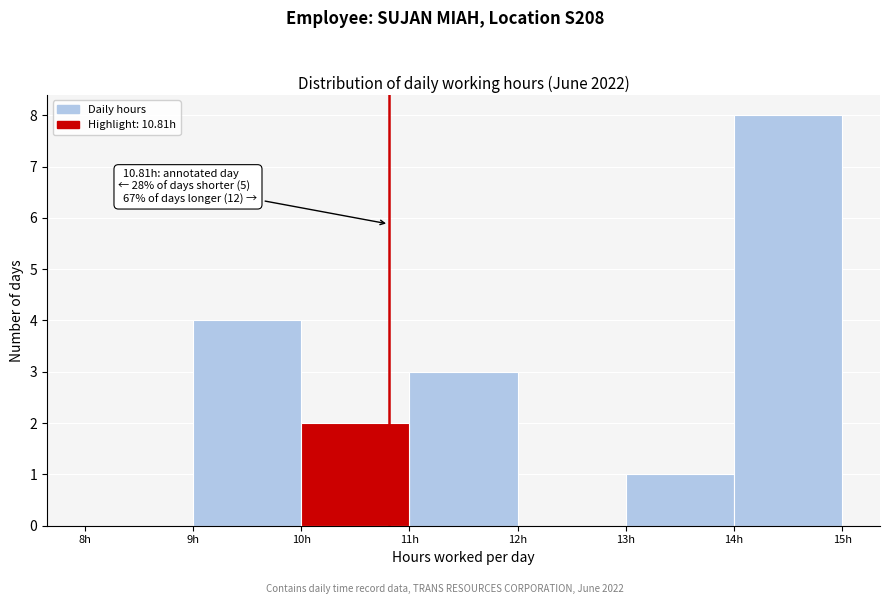

Which range on the x-axis has the tallest bar?

14 to 15